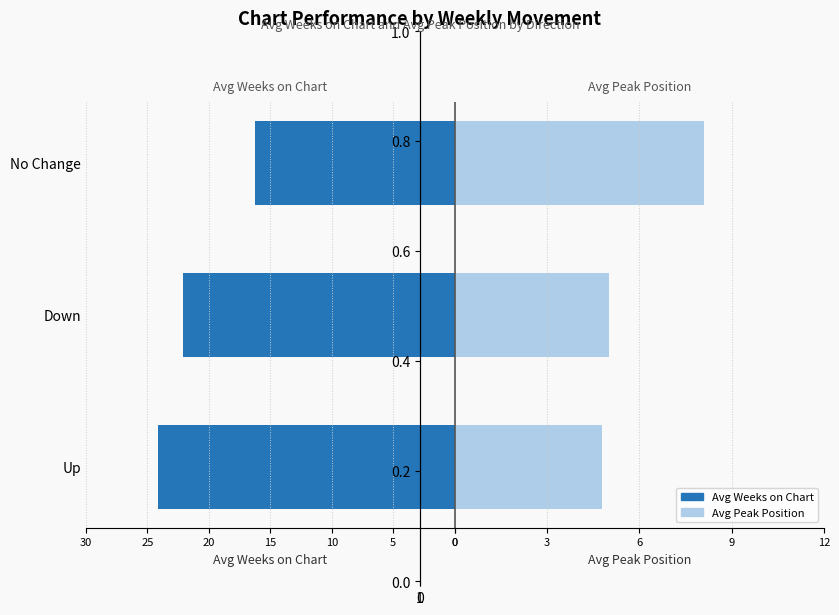

What is the minimum value for Avg Peak Position?

4.8